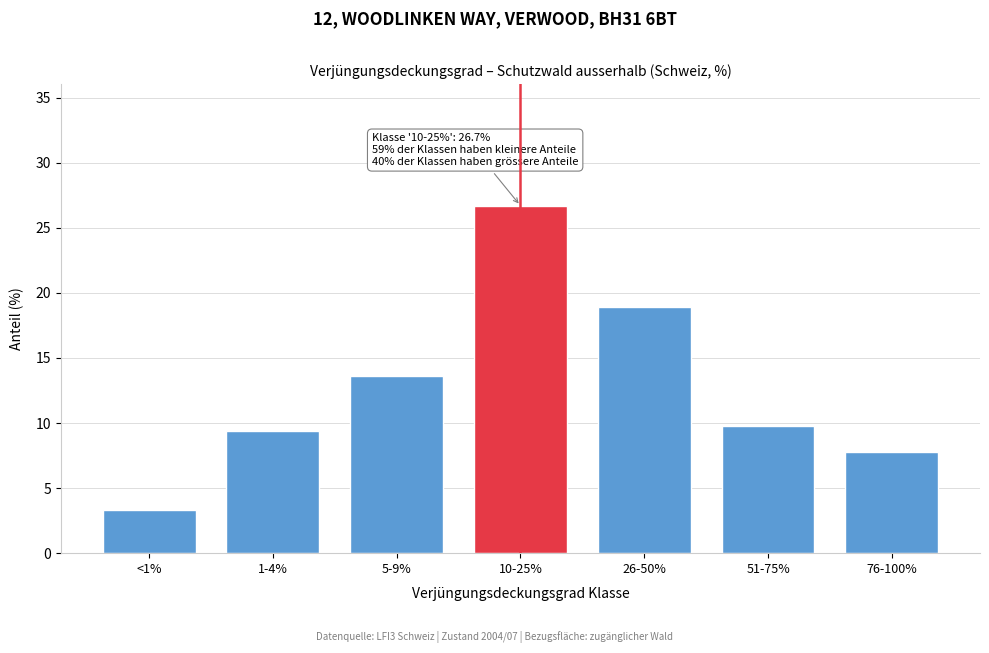

Reading left to right, what are all the values shown in this chart?

<1%=3.3	1-4%=9.4	5-9%=13.6	10-25%=26.7	26-50%=18.9	51-75%=9.8	76-100%=7.8